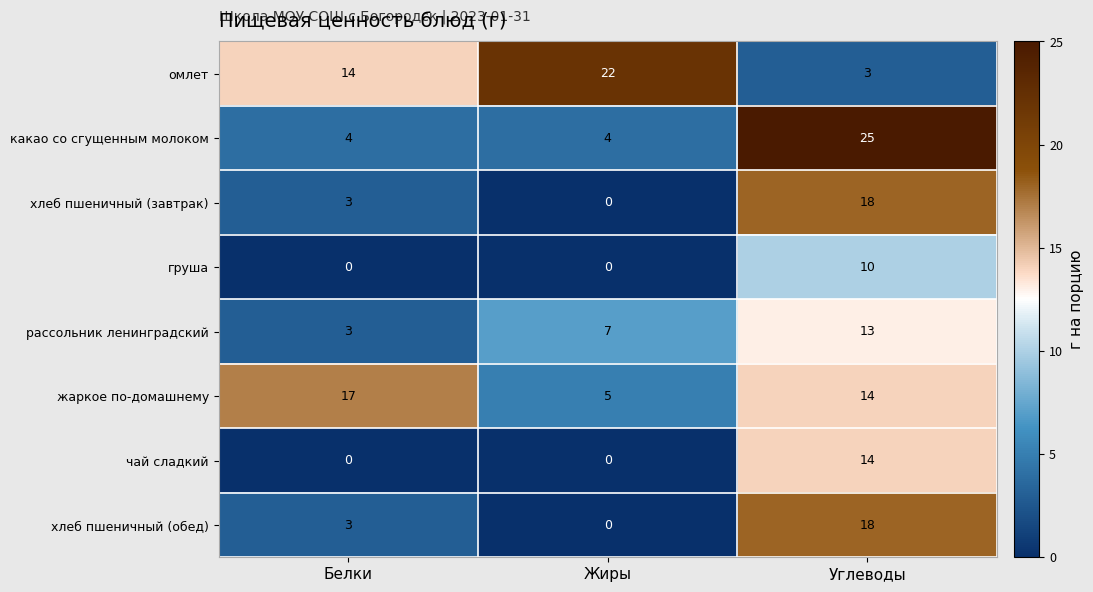

At how many categories does at least one series exceed 3?

3